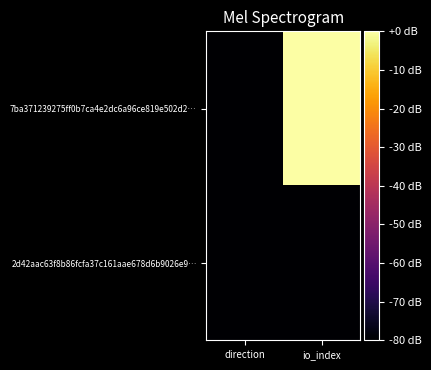

What is the total value across all series at direction?

-160.0